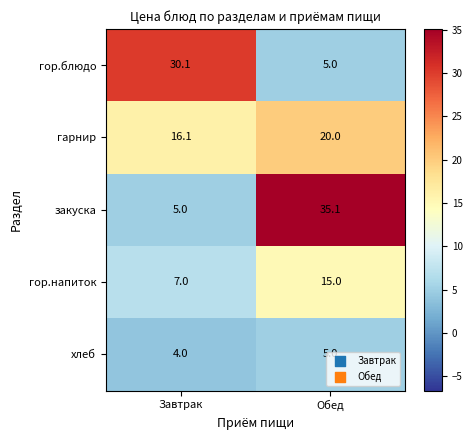

At which label is гарнир closest to 18?

Завтрак